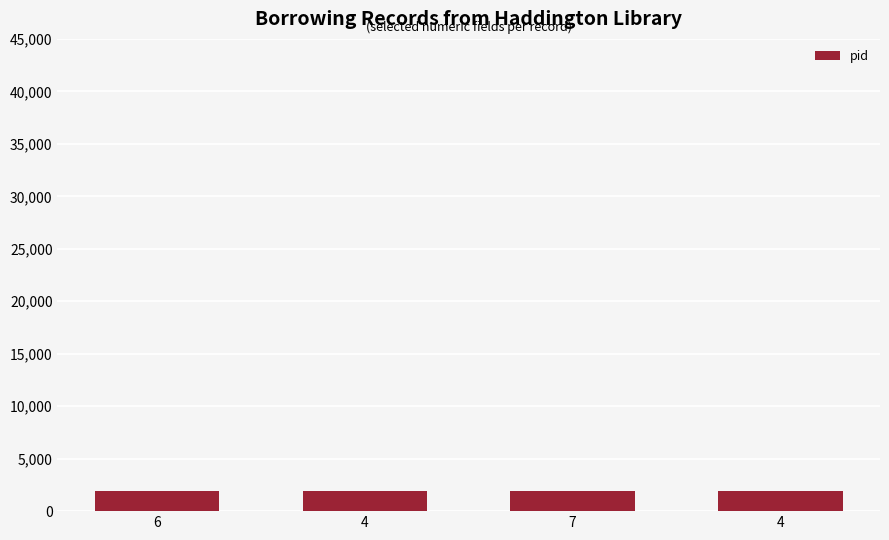

How many bars are there in total?

4